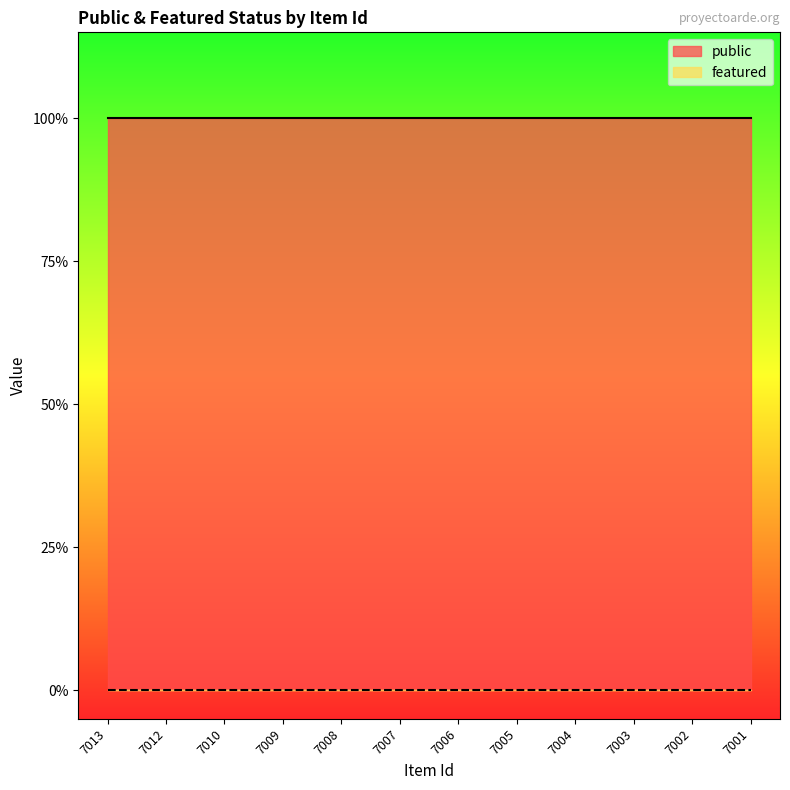

Reading left to right, extract all data points from this chart.

public: 7013=1	7012=1	7010=1	7009=1	7008=1	7007=1	7006=1	7005=1	7004=1	7003=1	7002=1	7001=1
featured: 7013=0	7012=0	7010=0	7009=0	7008=0	7007=0	7006=0	7005=0	7004=0	7003=0	7002=0	7001=0